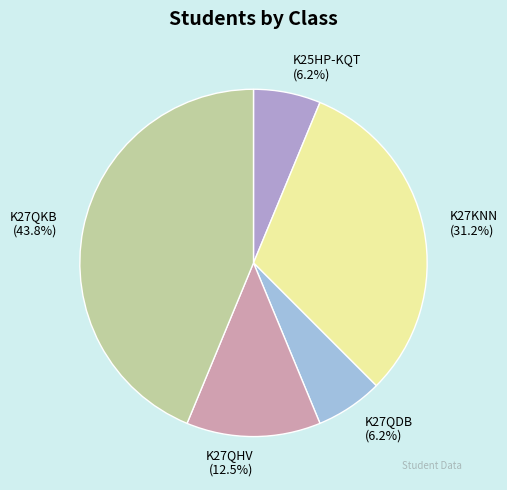

Which category has the biggest portion of the pie?

K27QKB